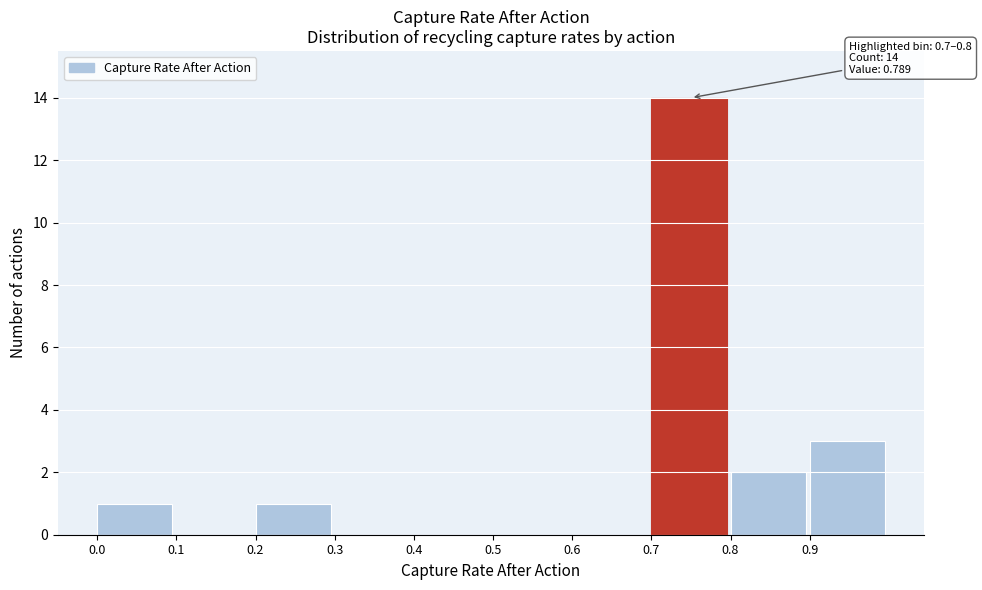

Over which range of the x-axis is the bar tallest?

0.7 to 0.8